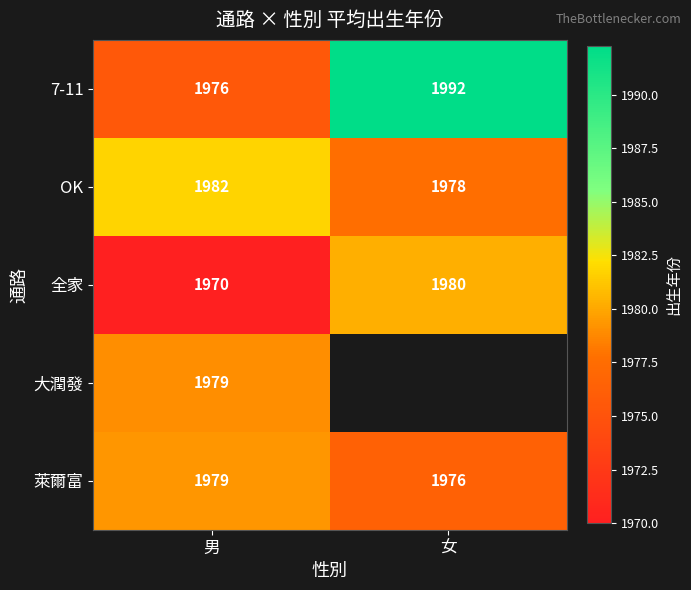

Which category has the lowest value in the OK series?

女